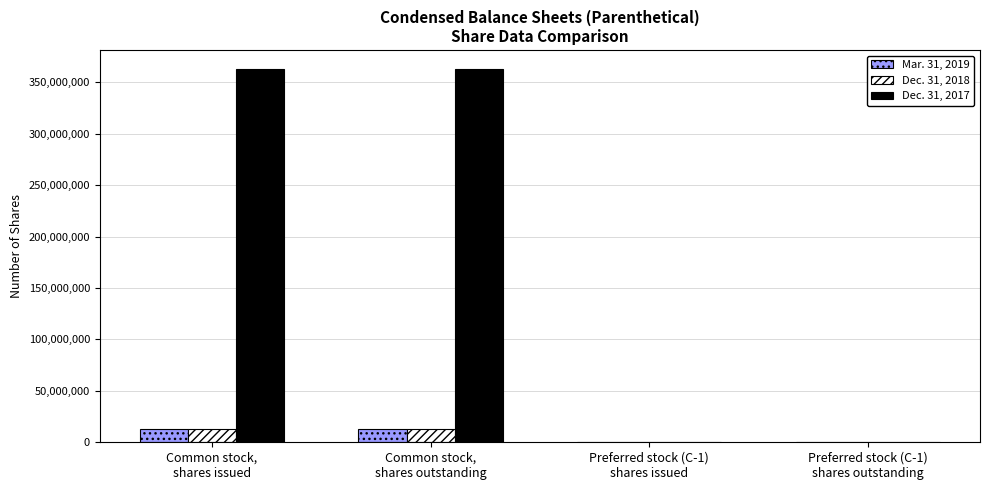

How many Mar. 31, 2019 values are between 29414 and 13240765?

4